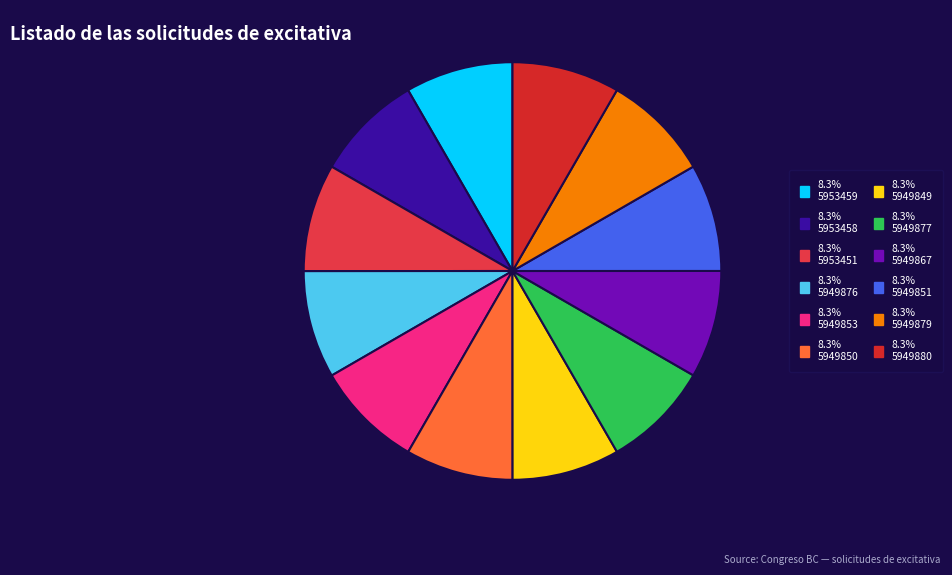

Count the number of slices in the pie.

12